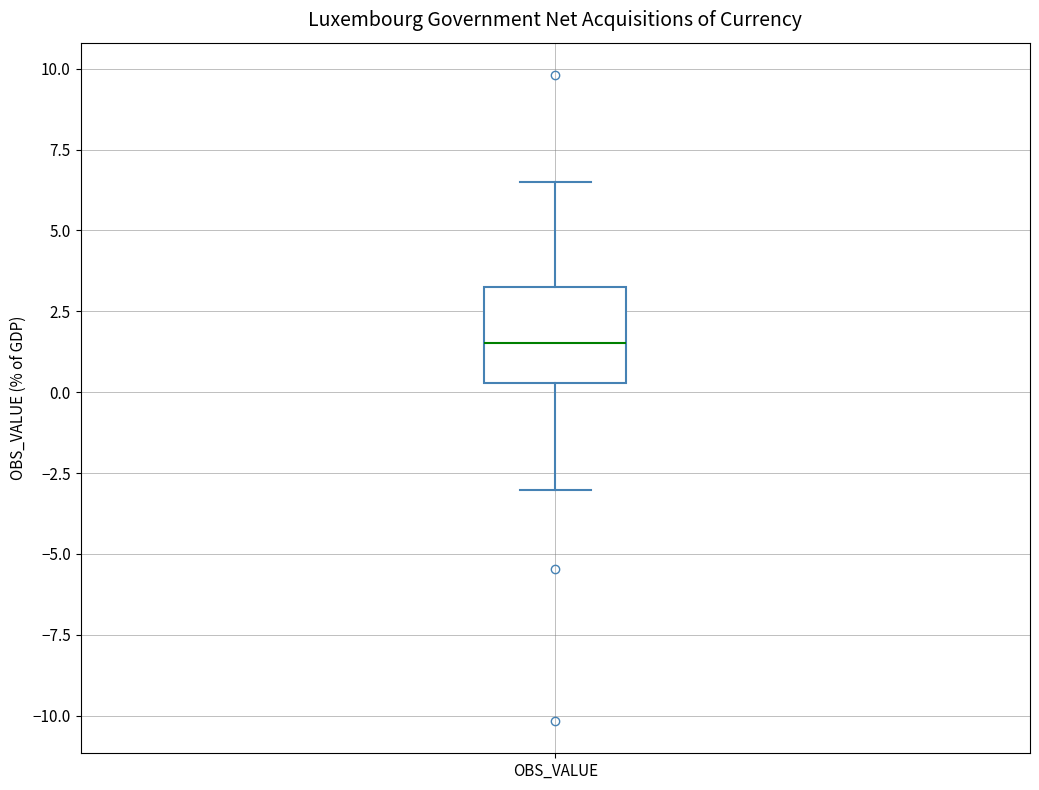

Transcribe this box plot: give where the median line is, the range the box spans, and where the two whiskers end, as read against the y-axis. The values are not printed on the chart, so give them approximately, as read against the axis.

median 1.5, box 0.5 to 3.5, whiskers -3.0 to 6.5